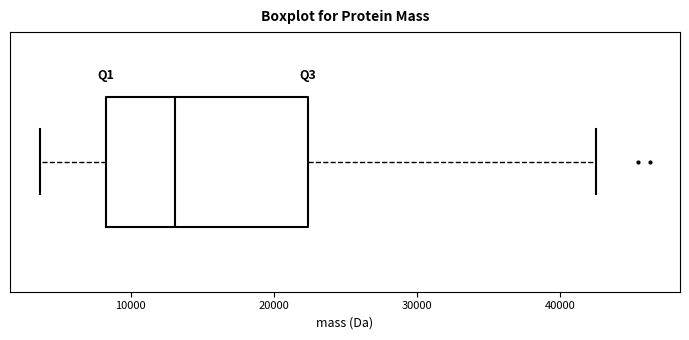

Transcribe this box plot: give where the median line is, the range the box spans, and where the two whiskers end, as read against the x-axis. The values are not printed on the chart, so give them approximately, as read against the axis.

median 13000, box 8000 to 22000, whiskers 4000 to 43000